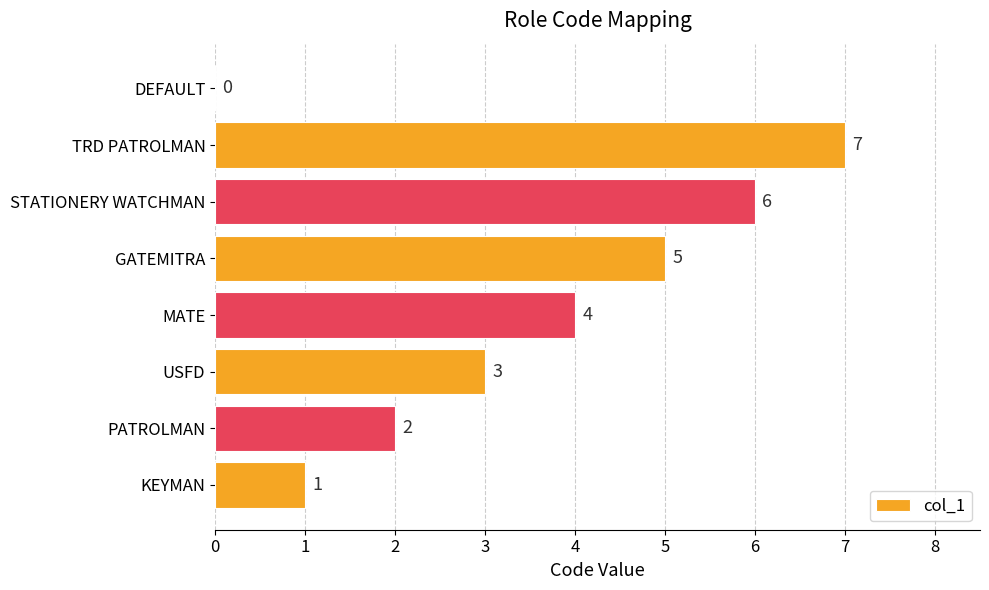

How many values are between 2 and 6?

5